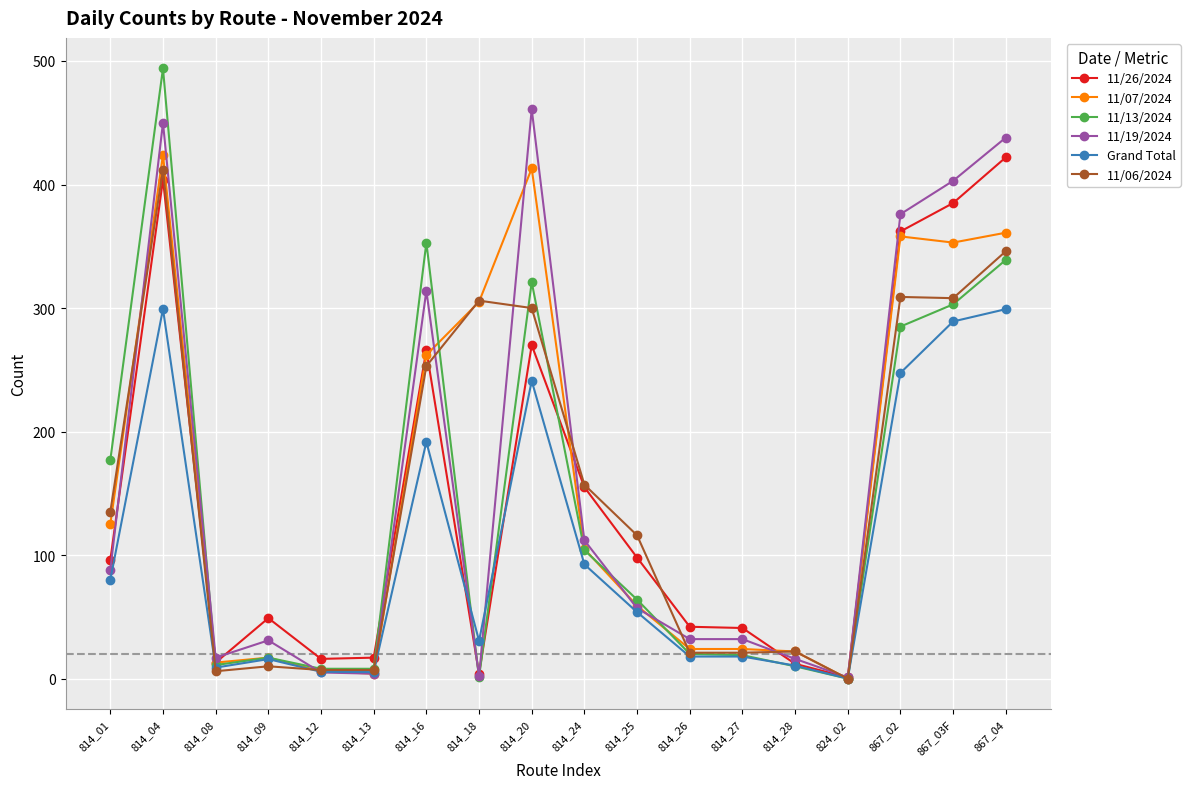

At which category does 11/19/2024 reach its first local valley?

814_08